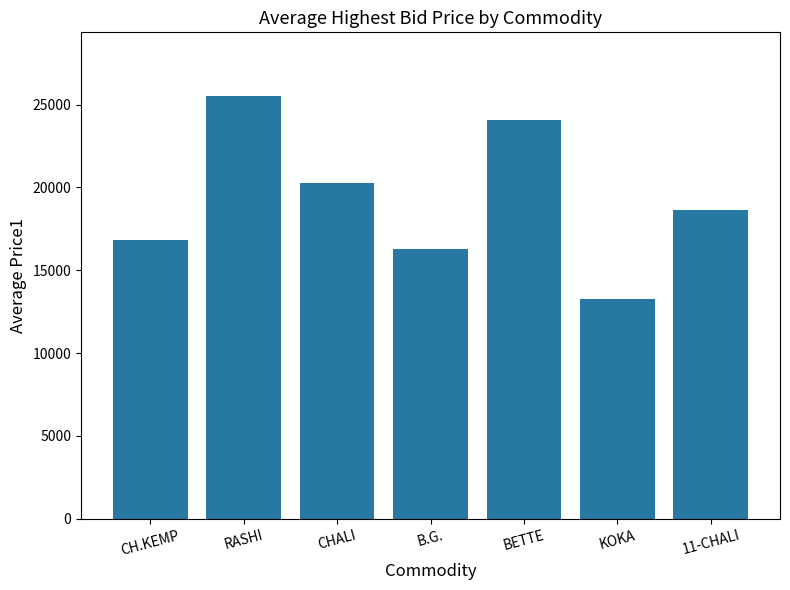

What is the value of the 2nd bar from the left?

25532